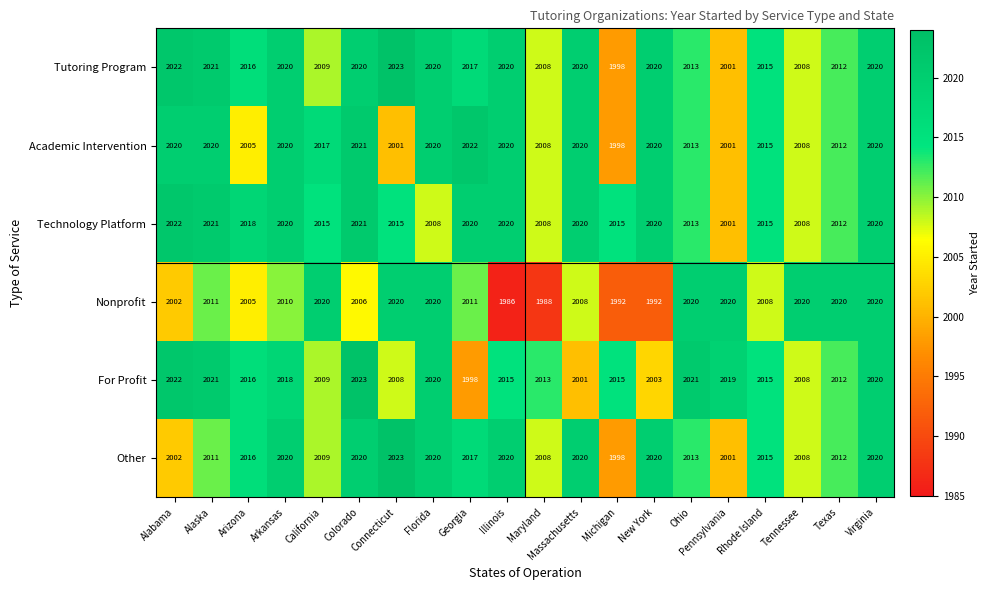

Is it true that Other equals 2020 at New York?

True